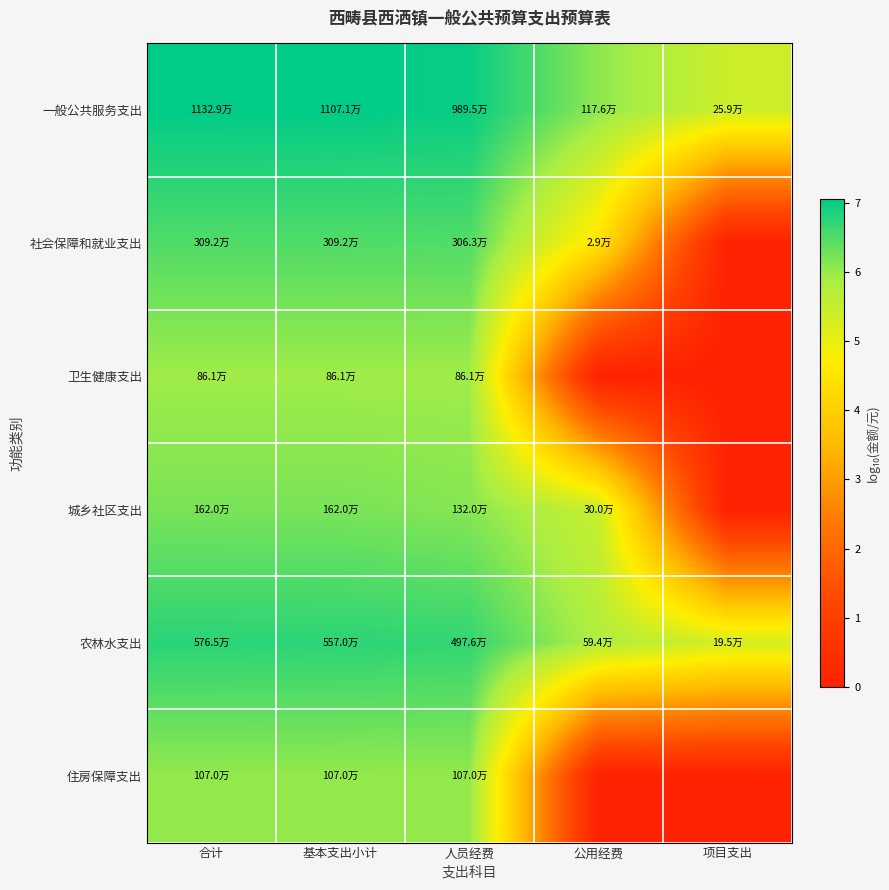

How many distinct data groups are displayed?

6